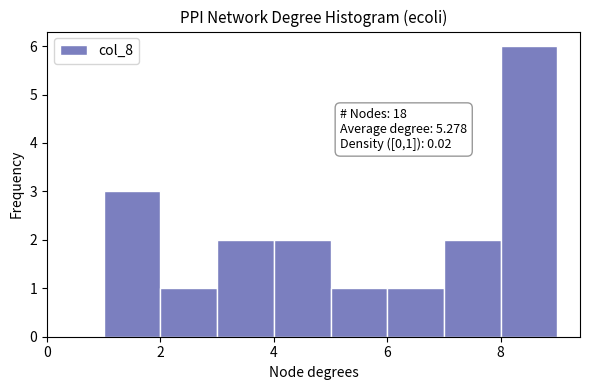

Over which range of the x-axis is the bar tallest?

8 to 9